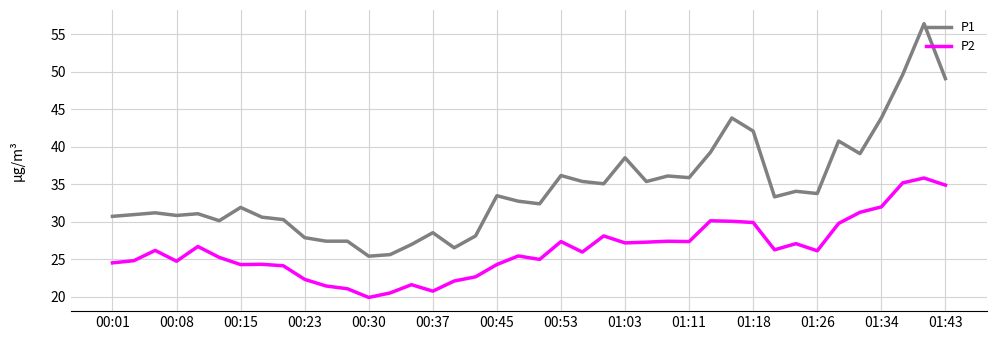

Count the number of data series in this chart.

2